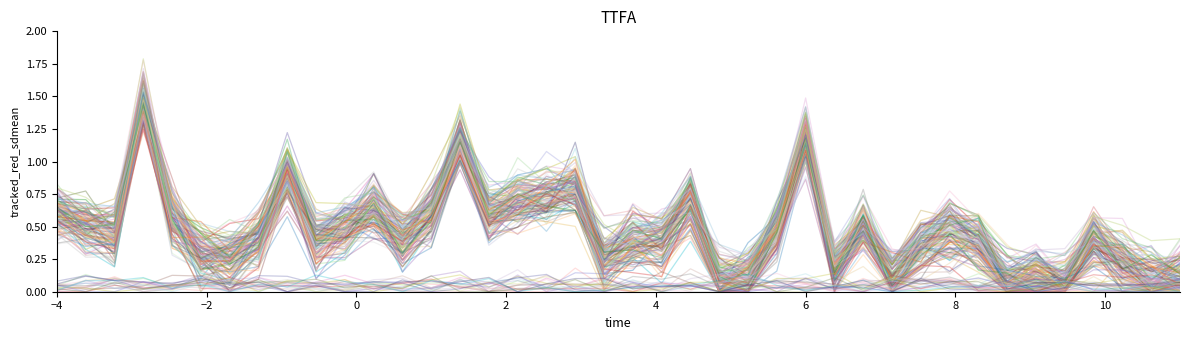

True or false: IMPORTO APPROVATO DPC and IMPORTO ALTRE FONTI intersect in this chart.

True